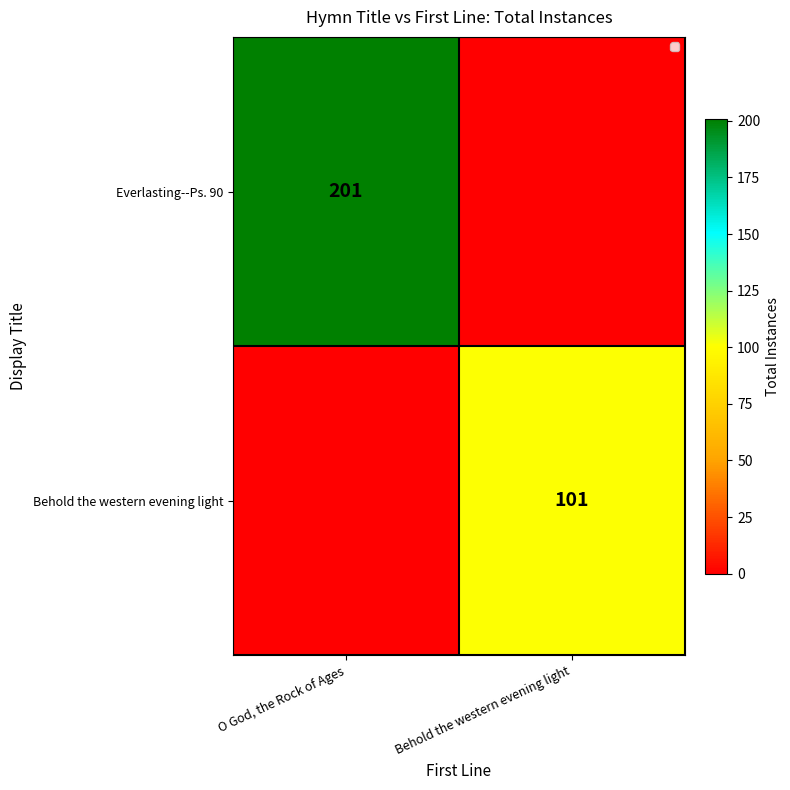

True or false: Everlasting--Ps. 90 has a value of 201 at O God, the Rock of Ages.

True